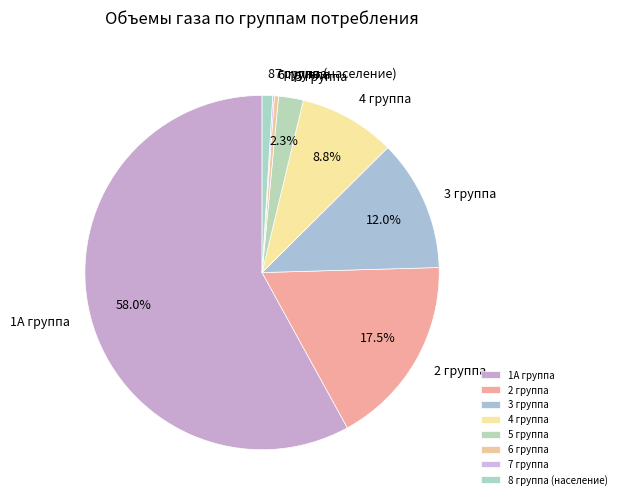

Which has a higher value, 6 группа or 1А группа?

1А группа